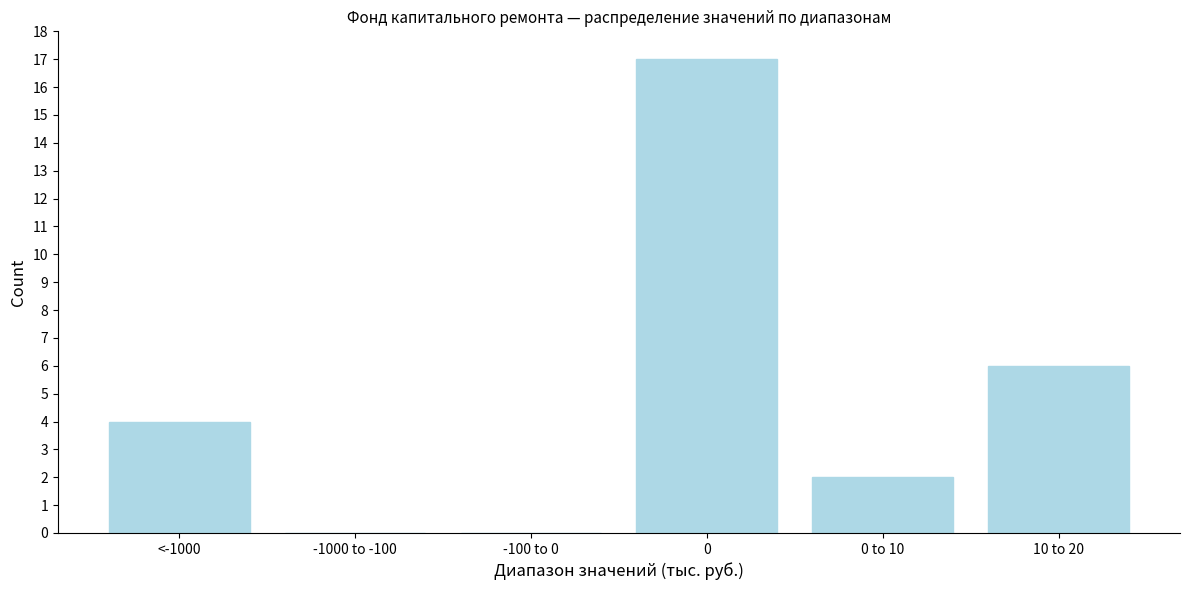

Reading right to left, extract all data points from this chart.

10 to 20=6	0 to 10=2	0=17	-100 to 0=0	-1000 to -100=0	<-1000=4